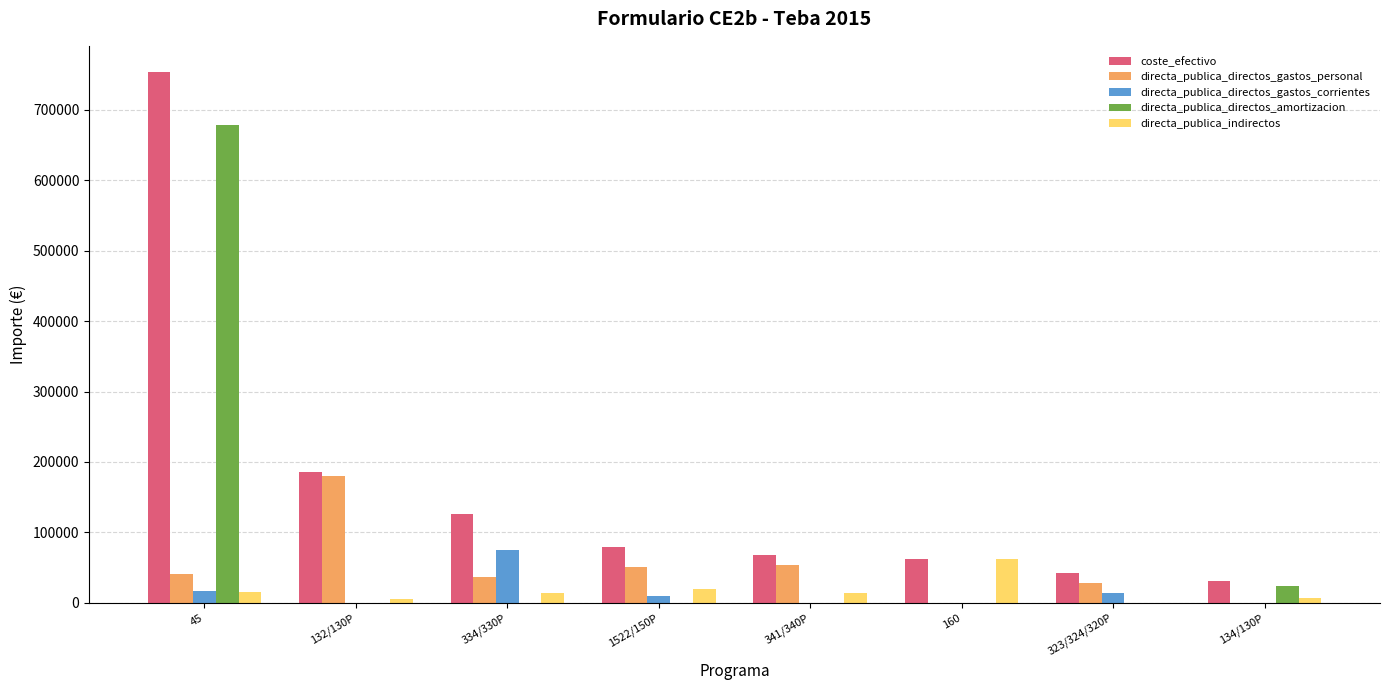

The value of directa_publica_indirectos at 323/324/320P is 0.0. True or false?

True